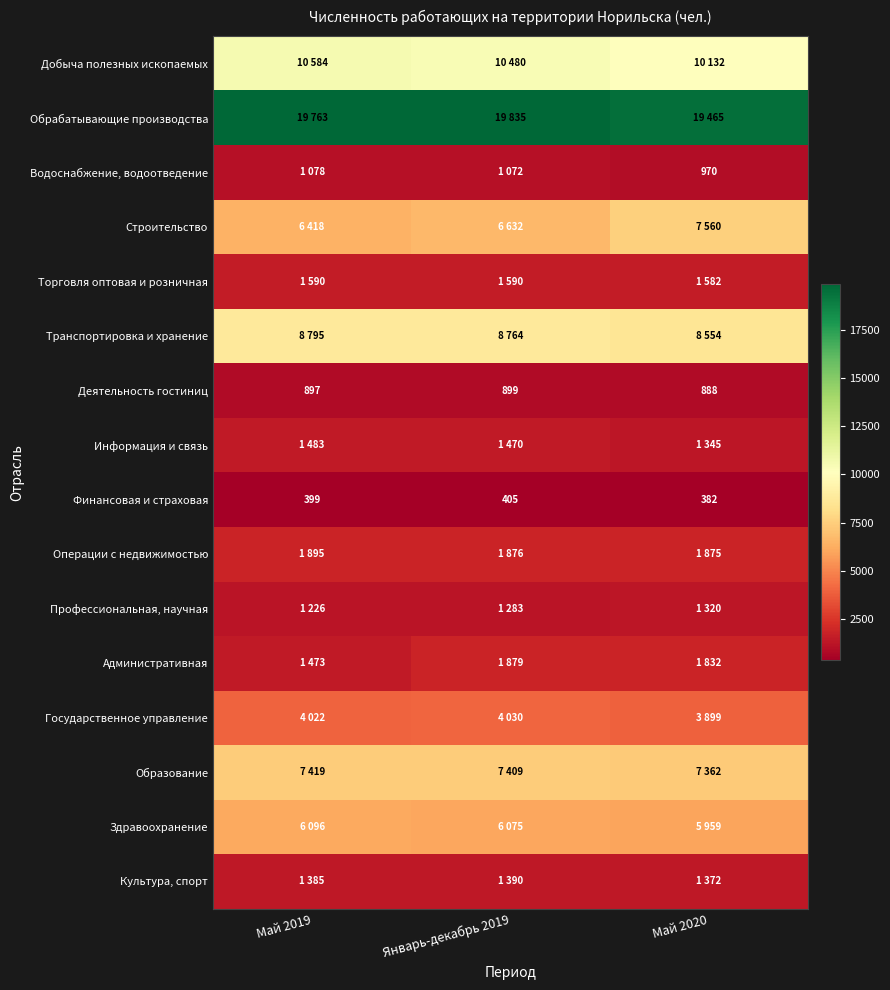

Is it true that Деятельность гостиниц equals 897 at Май 2019?

True